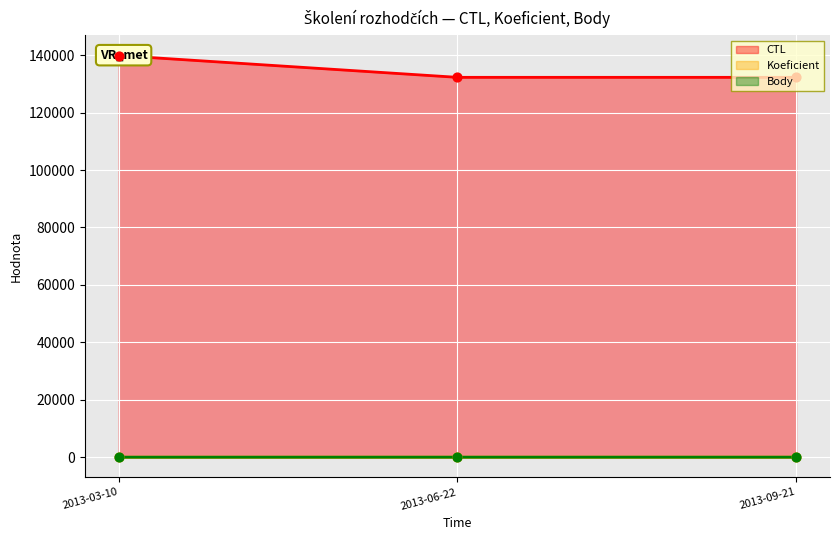

At which category is the sum across all series the highest?

2013-03-10